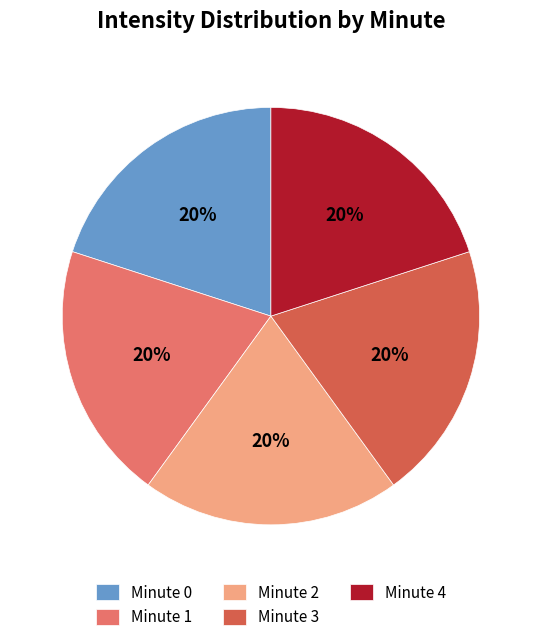

How many slices are in this pie chart?

5